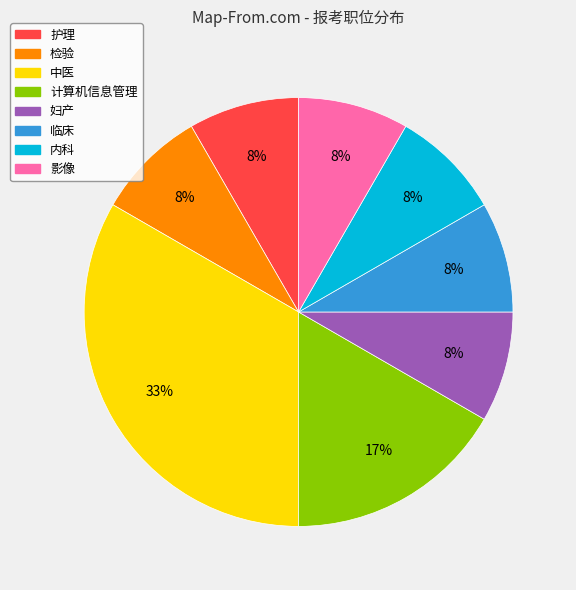

To the nearest percent, what percentage of the pie is 计算机信息管理?

17%